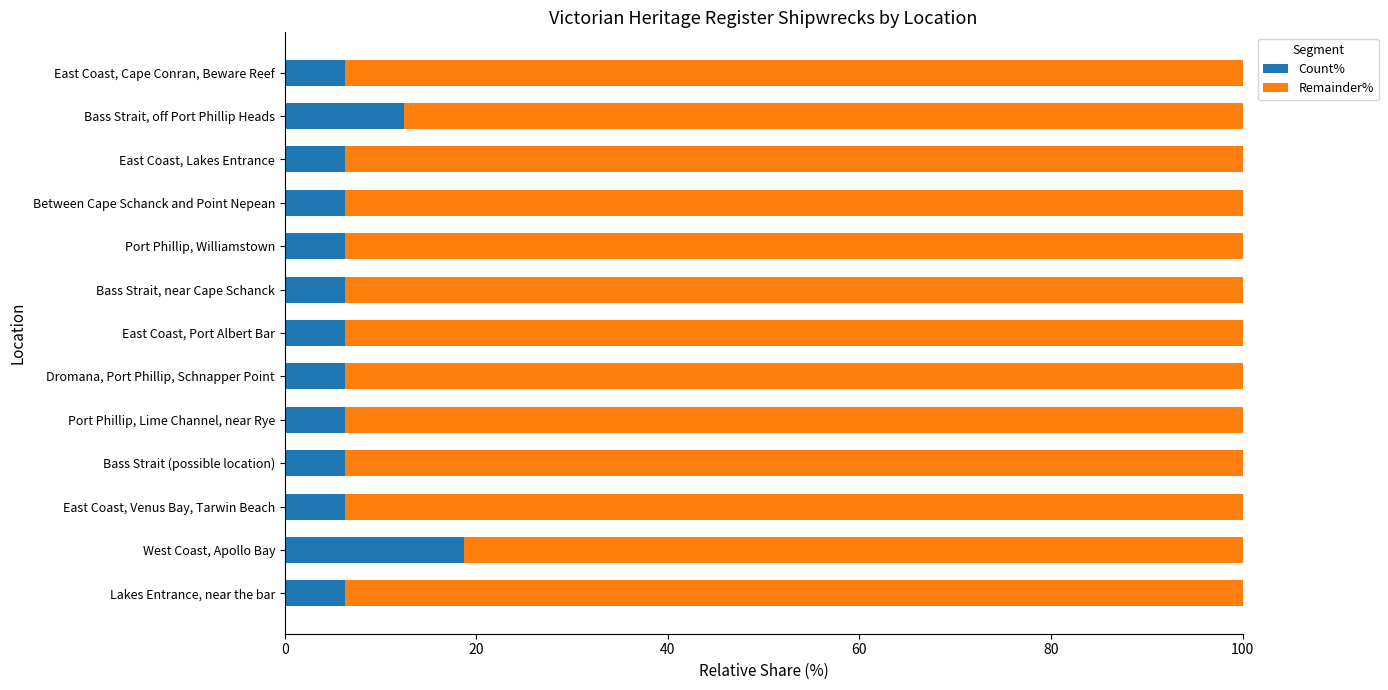

What is the sum of all Count% values?

100.0